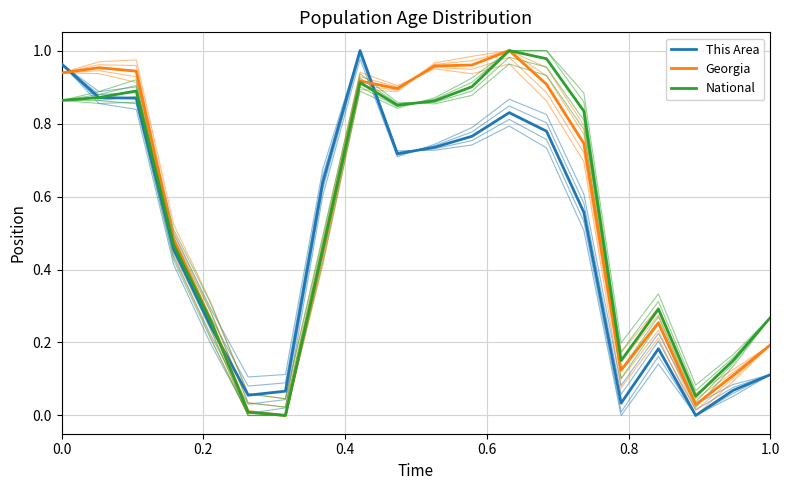

How many data points in National are above 0?

19